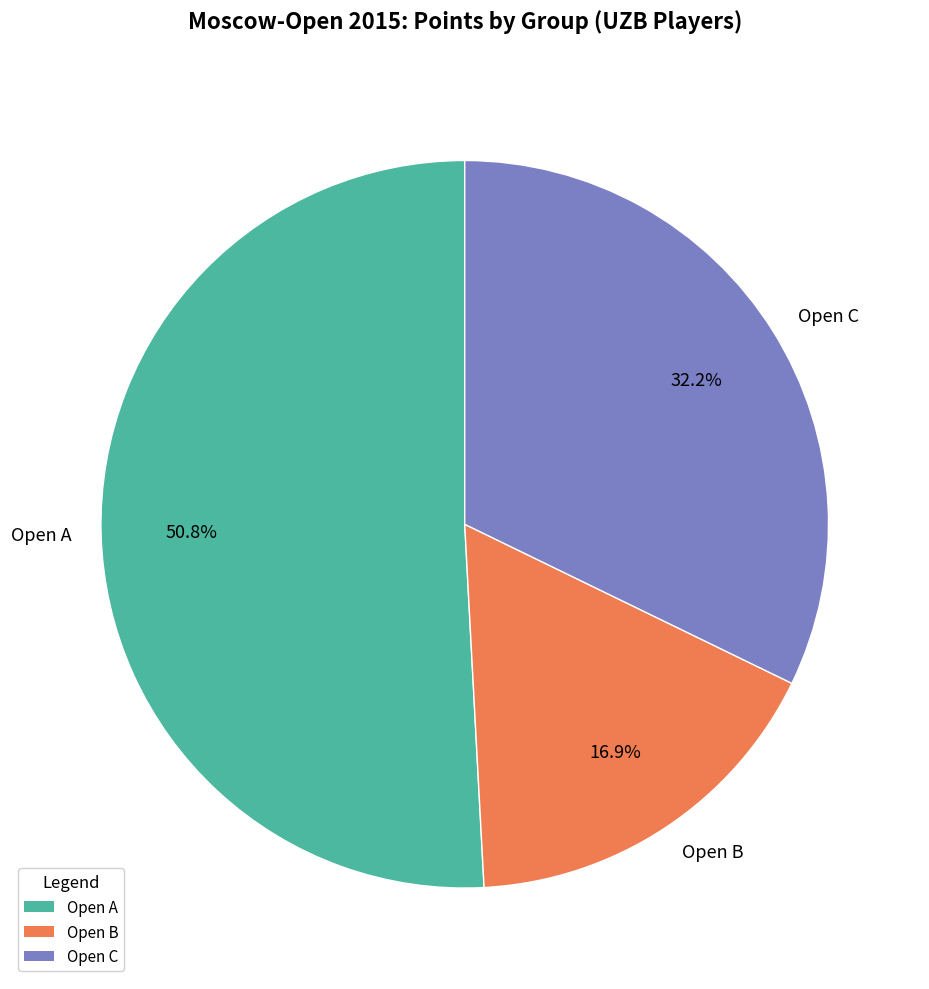

How many slices are in this pie chart?

3